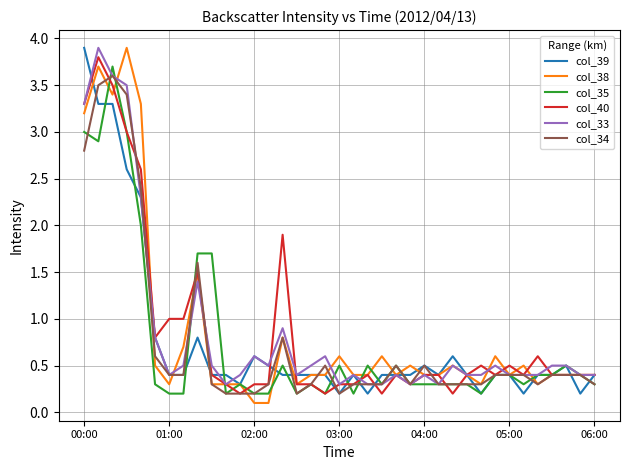

What is the greatest value displayed?

3.9